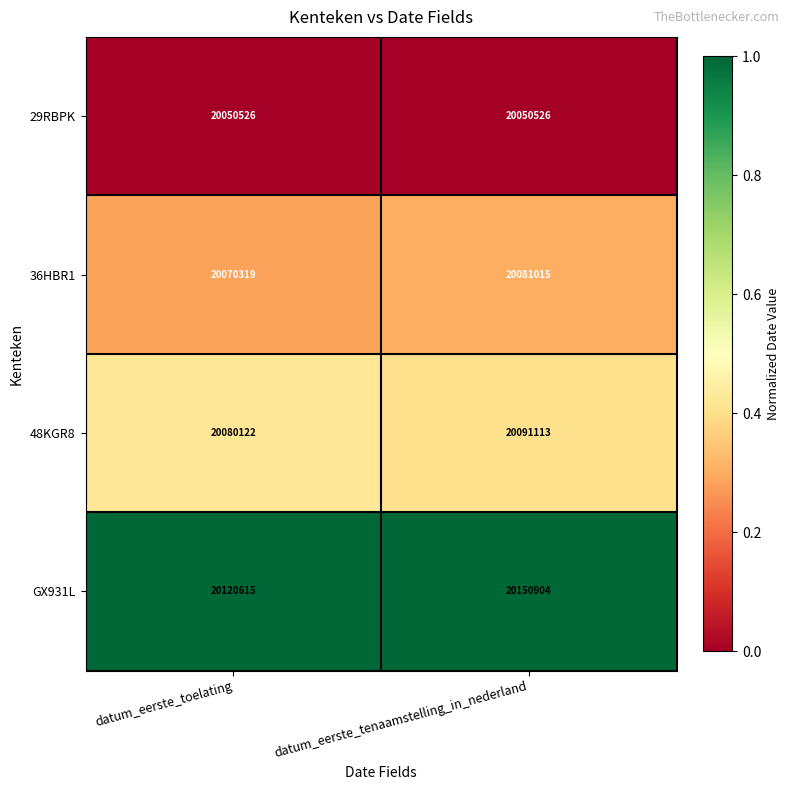

Reading left to right, what are all the values shown in this chart?

29RBPK: 20050526	20050526
36HBR1: 20070319	20081015
48KGR8: 20080122	20091113
GX931L: 20120615	20150904